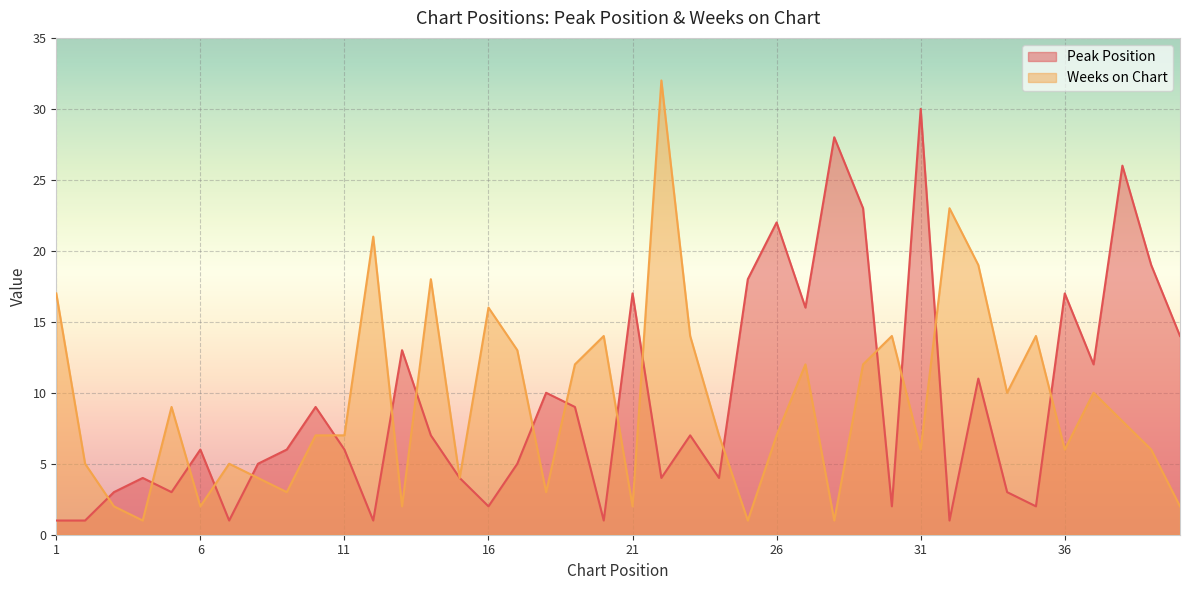

The value of Weeks on Chart at 28 is 0. True or false?

False